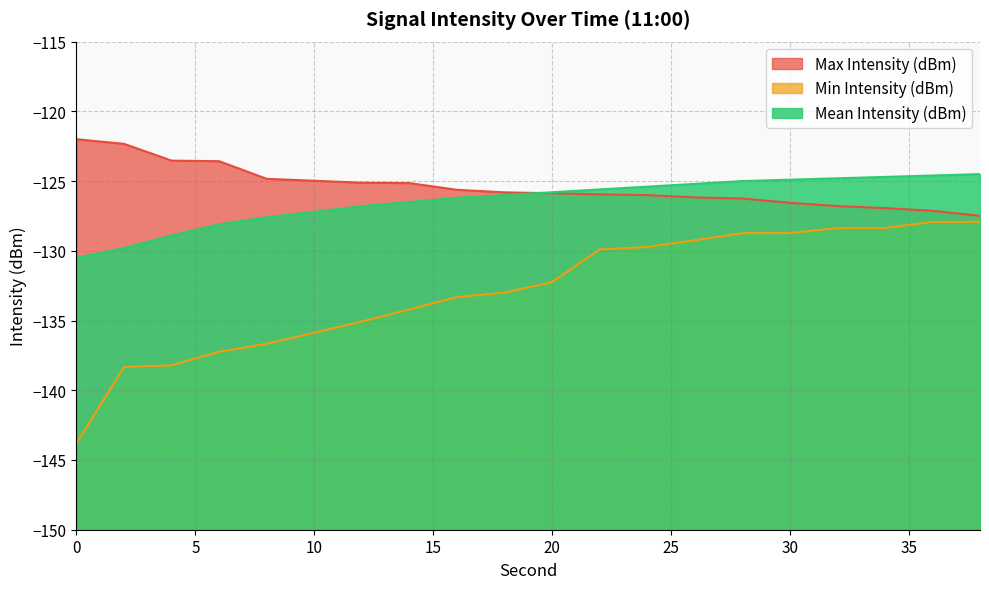

The value of Min Intensity (dBm) at 22 is -186.5. True or false?

False